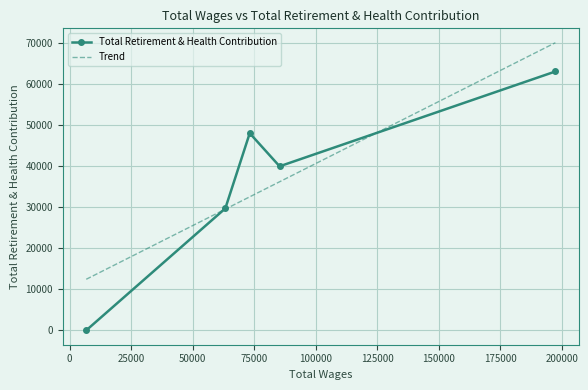

True or false: Total Retirement & Health Contribution has more than 0 interior local peaks.

True